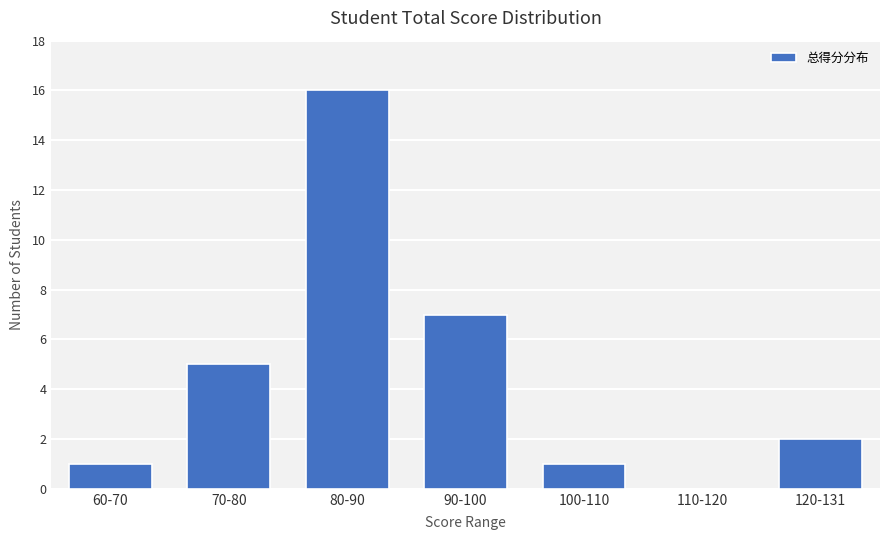

Where is the data nearest to the value 8?

90-100